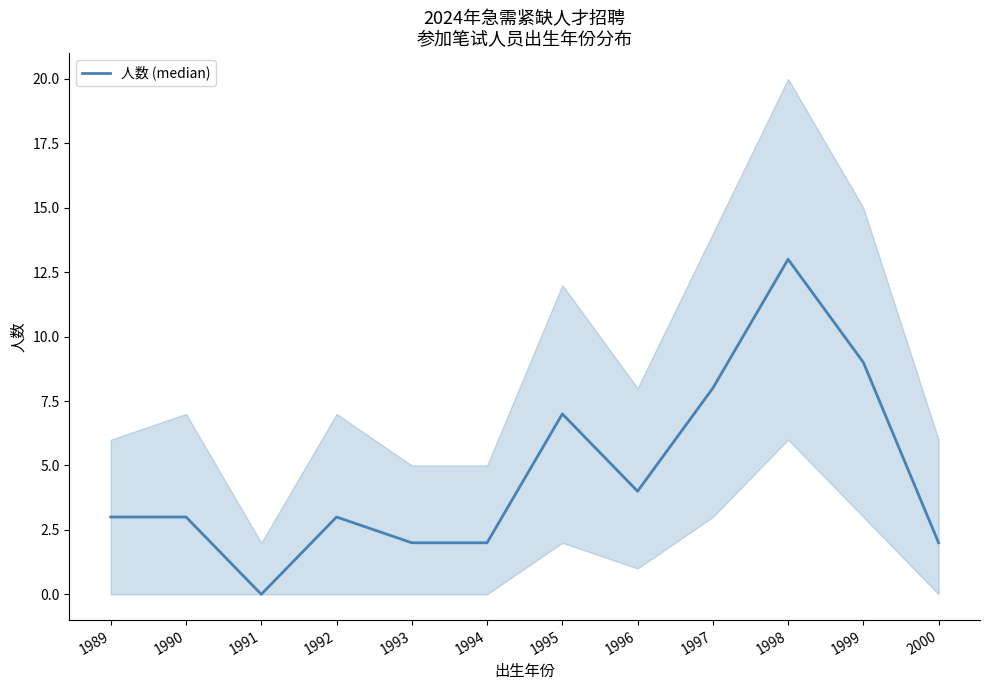

Does the chart display data point markers on the line(s)?

No